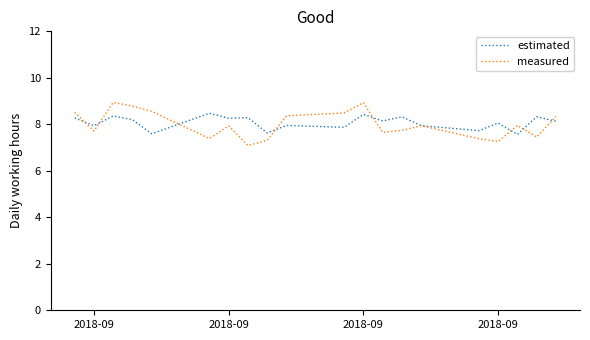

True or false: measured and estimated cross at least once.

True